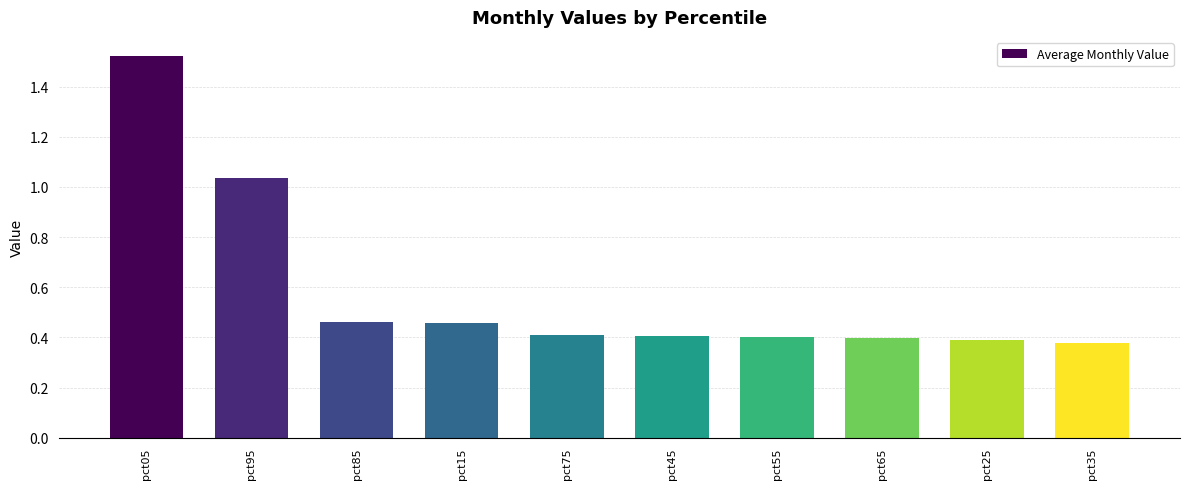

Which label corresponds to the smallest value in the chart?

pct35